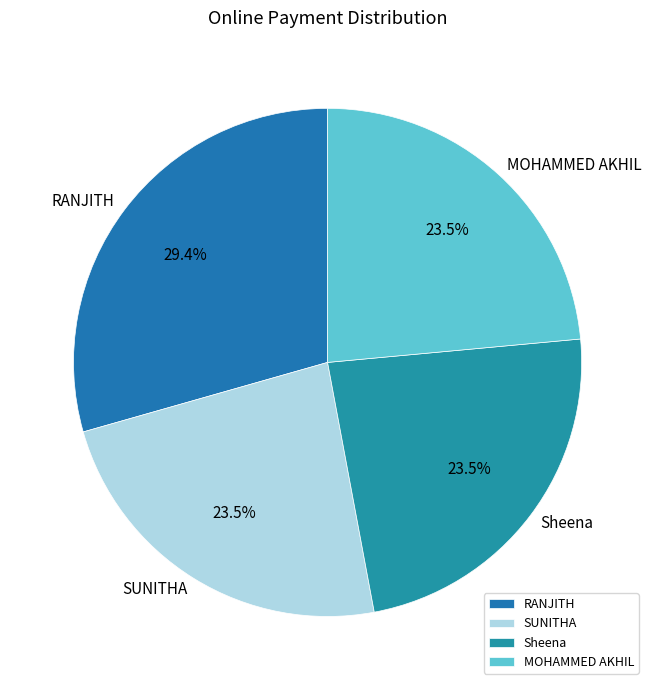

True or false: Sheena accounts for 18% of the total.

False